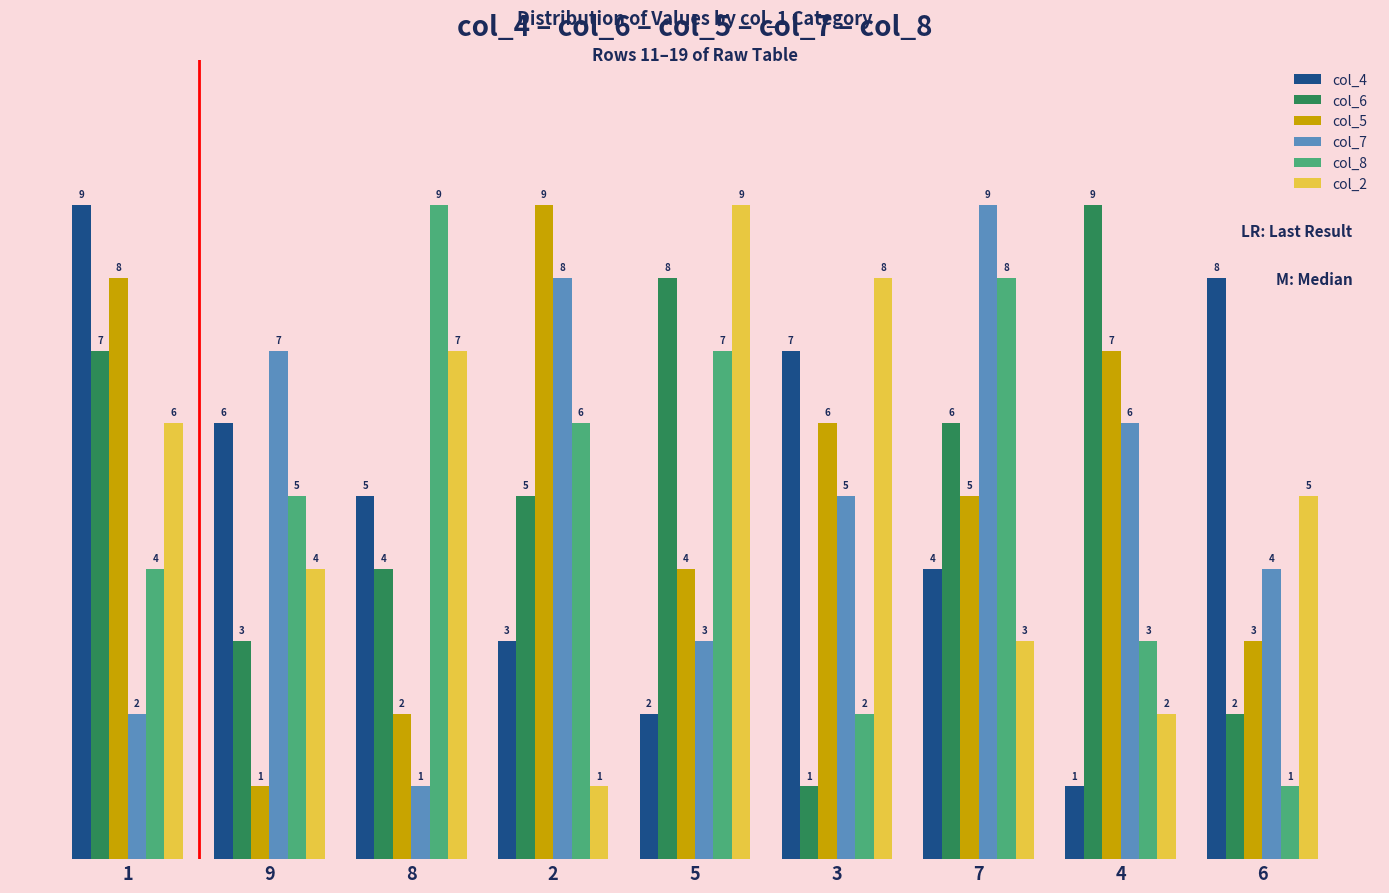

What is the sum of the col_5 values at 4 and 7?

12